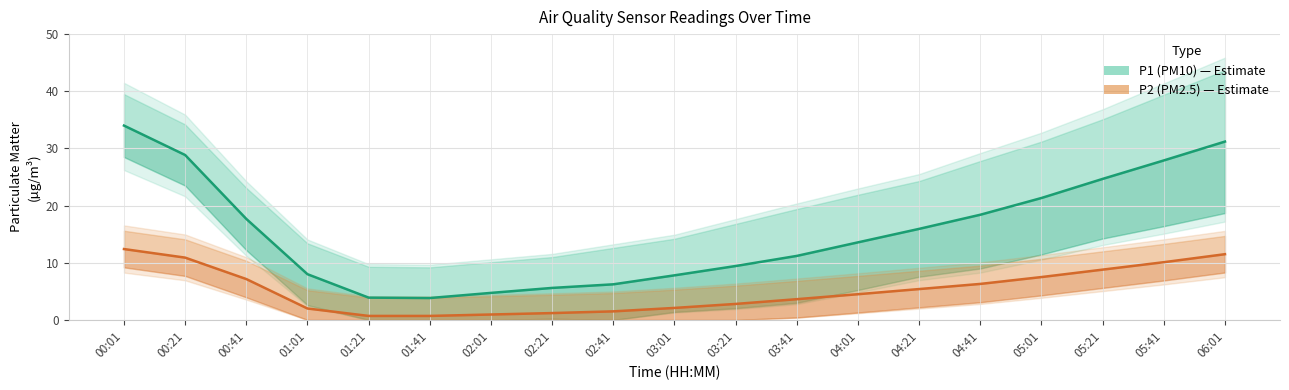

True or false: P1 (PM10) has a value of 15.1 at 03:21.

False